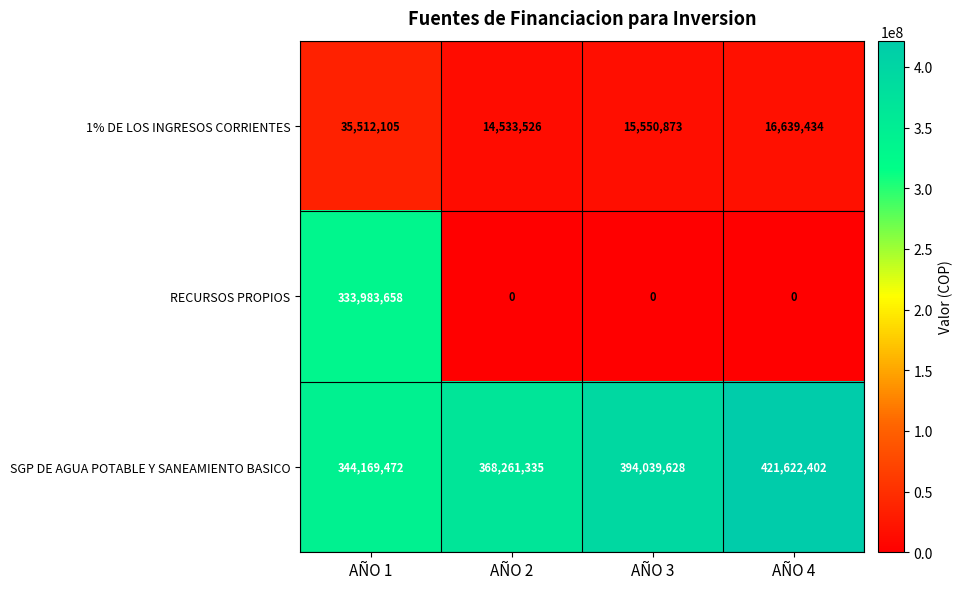

Which series has the largest total across all categories?

SGP DE AGUA POTABLE Y SANEAMIENTO BASICO